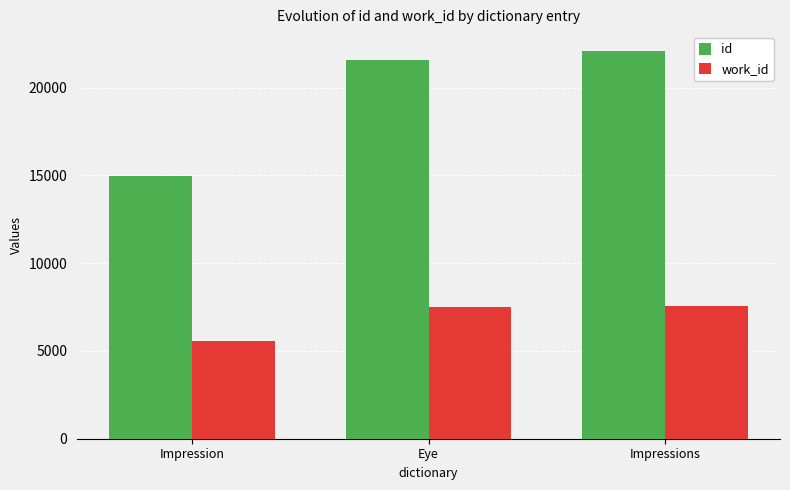

At how many categories does at least one series exceed 10078?

3